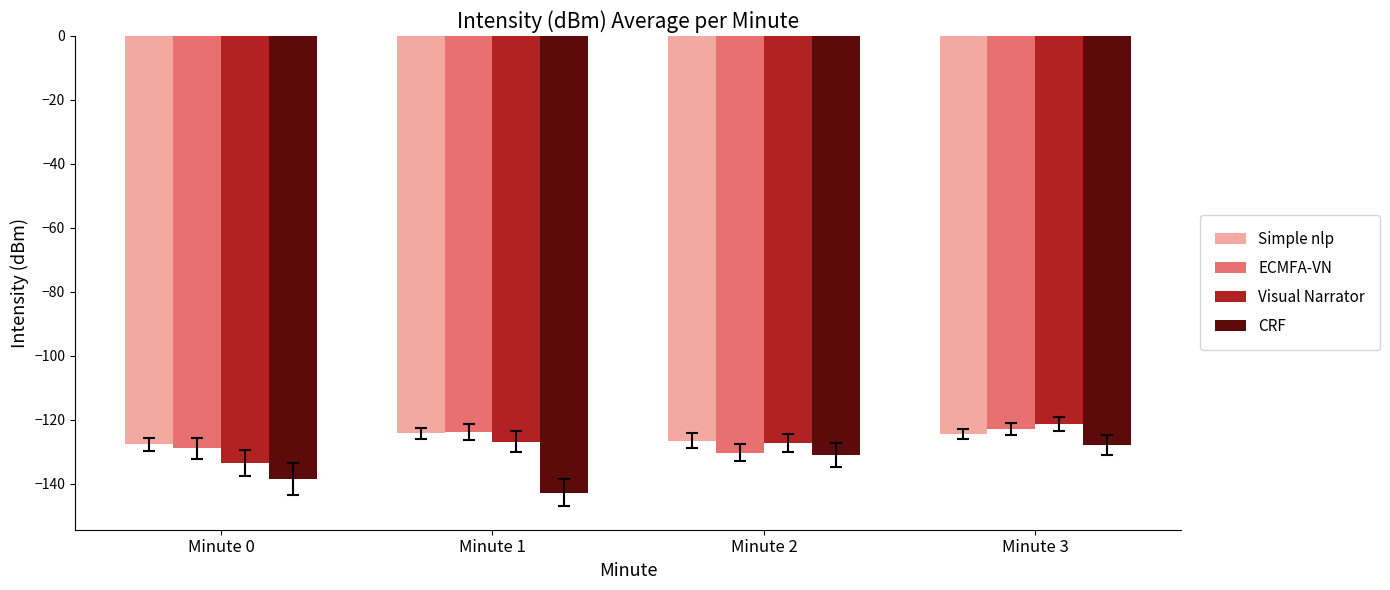

What is the difference between the highest and lowest values at Minute 2?

4.5